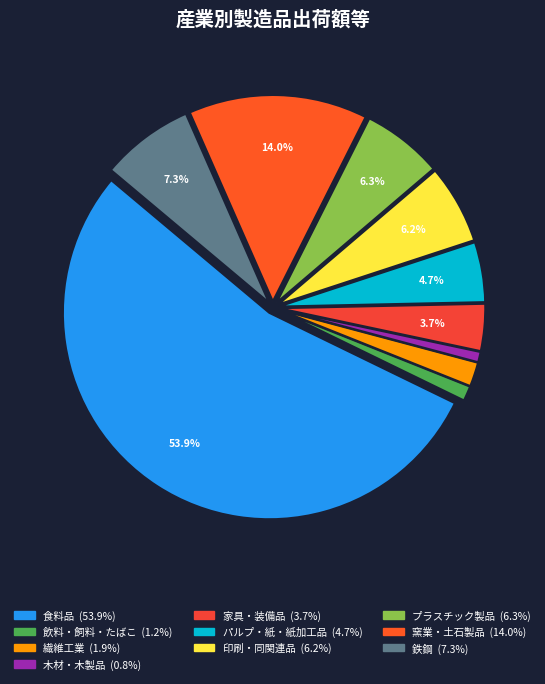

Which category has the smallest portion of the pie?

木材・木製品